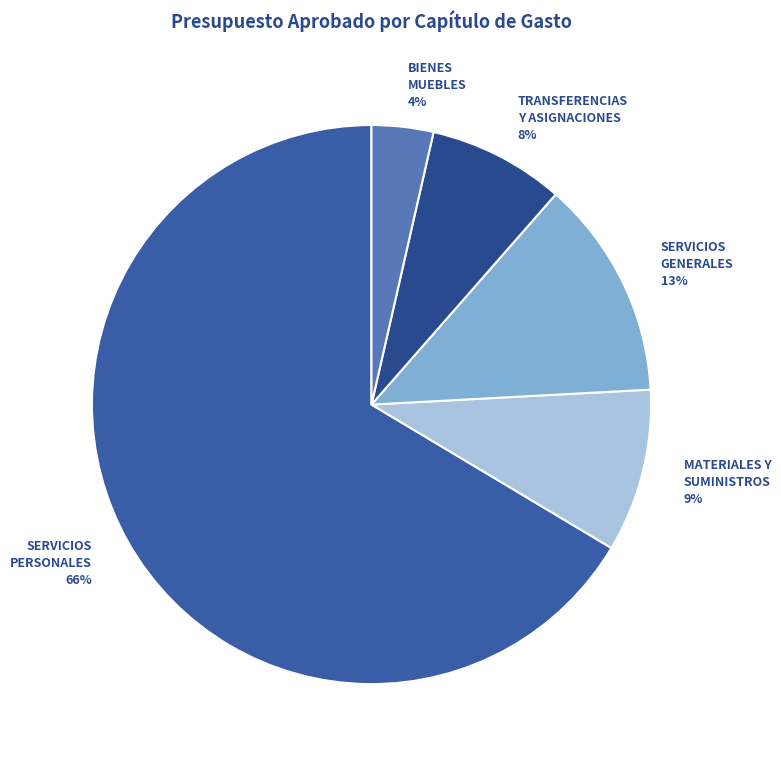

Combined, do MATERIALES Y SUMINISTROS and BIENES MUEBLES account for over 50%?

No